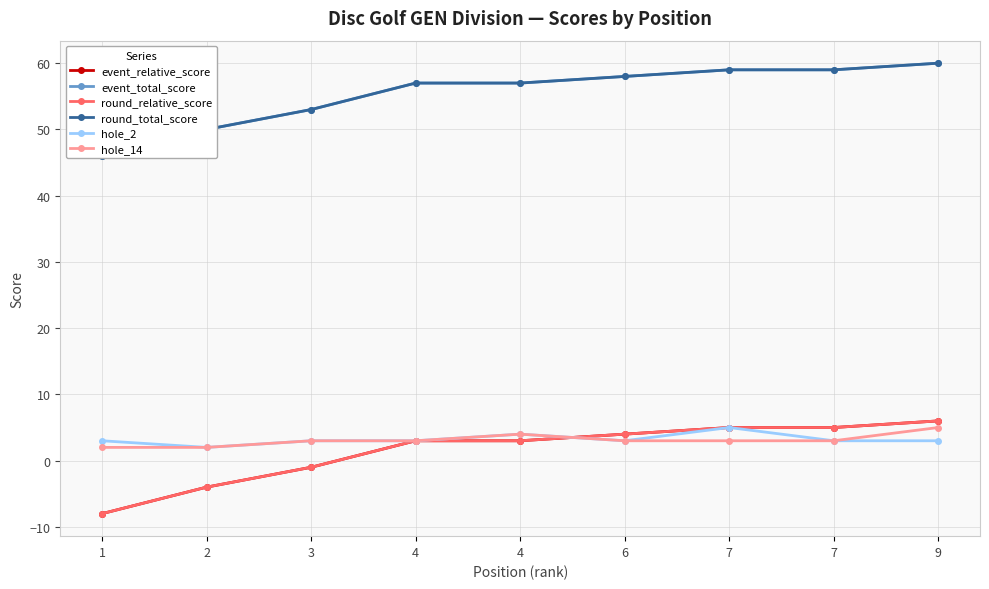

Reading right to left, extract all data points from this chart.

event_relative_score: 6	5	5	4	3	3	-1	-4	-8
event_total_score: 60	59	59	58	57	57	53	50	46
round_relative_score: 6	5	5	4	3	3	-1	-4	-8
round_total_score: 60	59	59	58	57	57	53	50	46
hole_2: 3	3	5	3	4	3	3	2	3
hole_14: 5	3	3	3	4	3	3	2	2